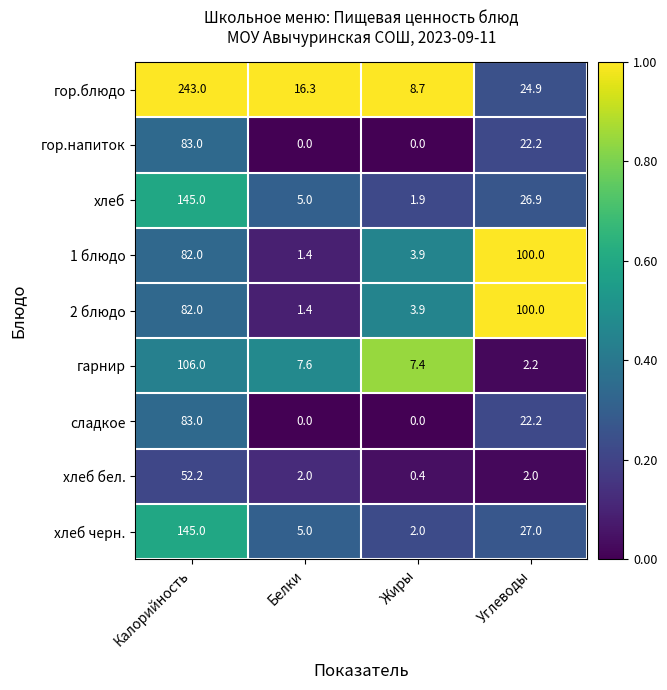

What is the maximum value shown in the chart?

243.0